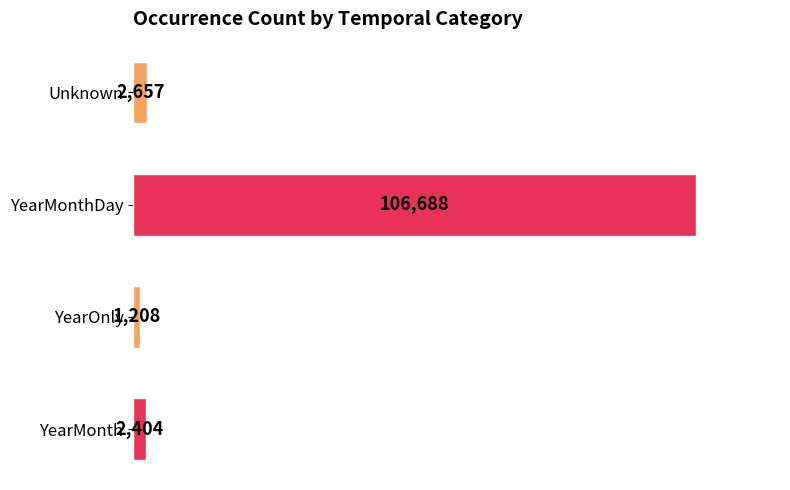

Rank the categories by value from highest to lowest.

YearMonthDay, Unknown, YearMonth, YearOnly